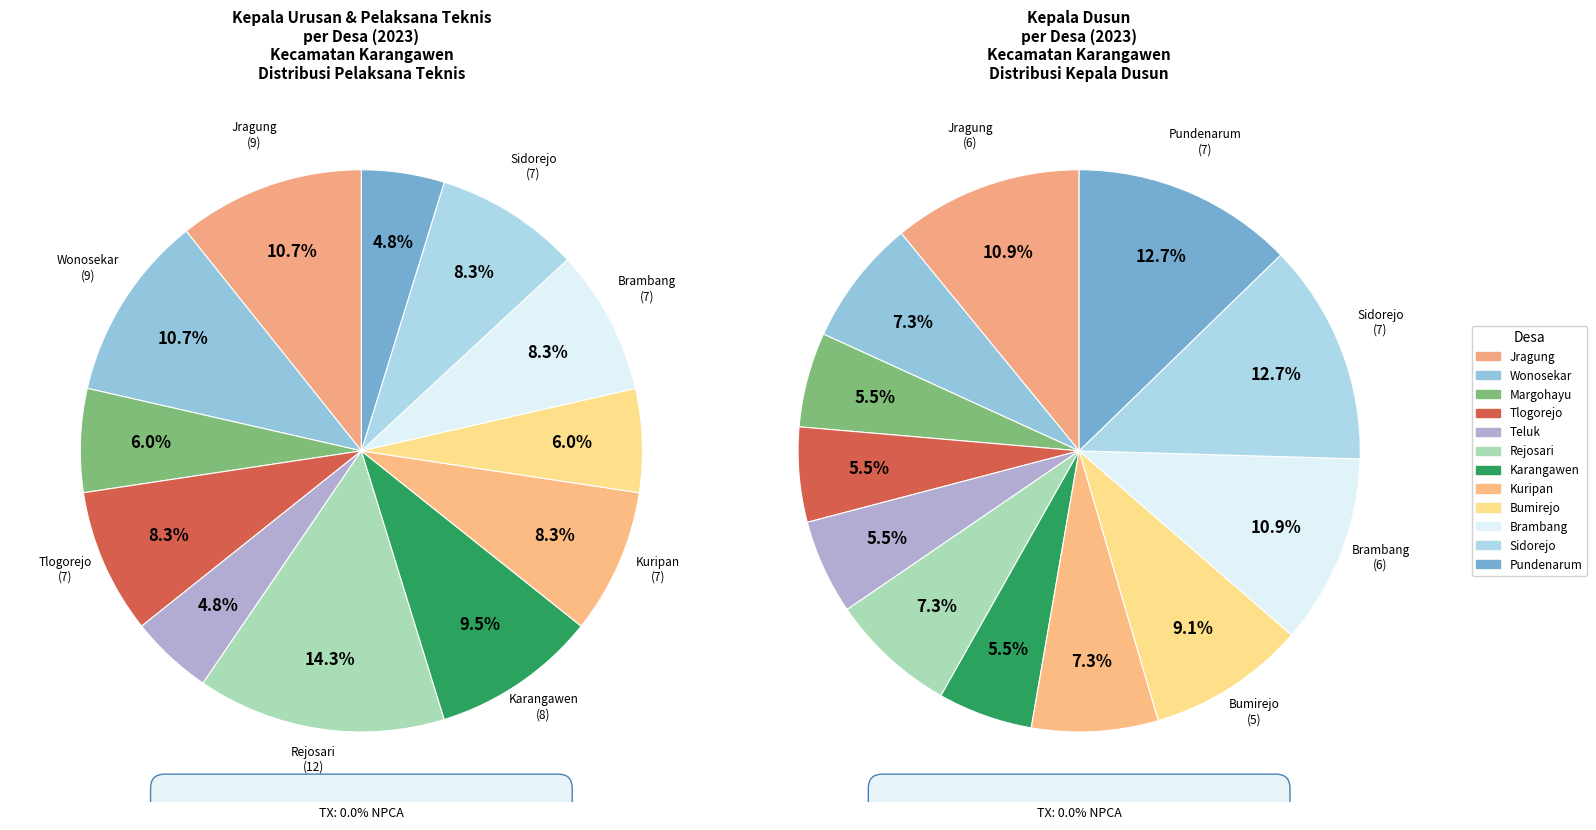

Count the number of slices in the pie.

12